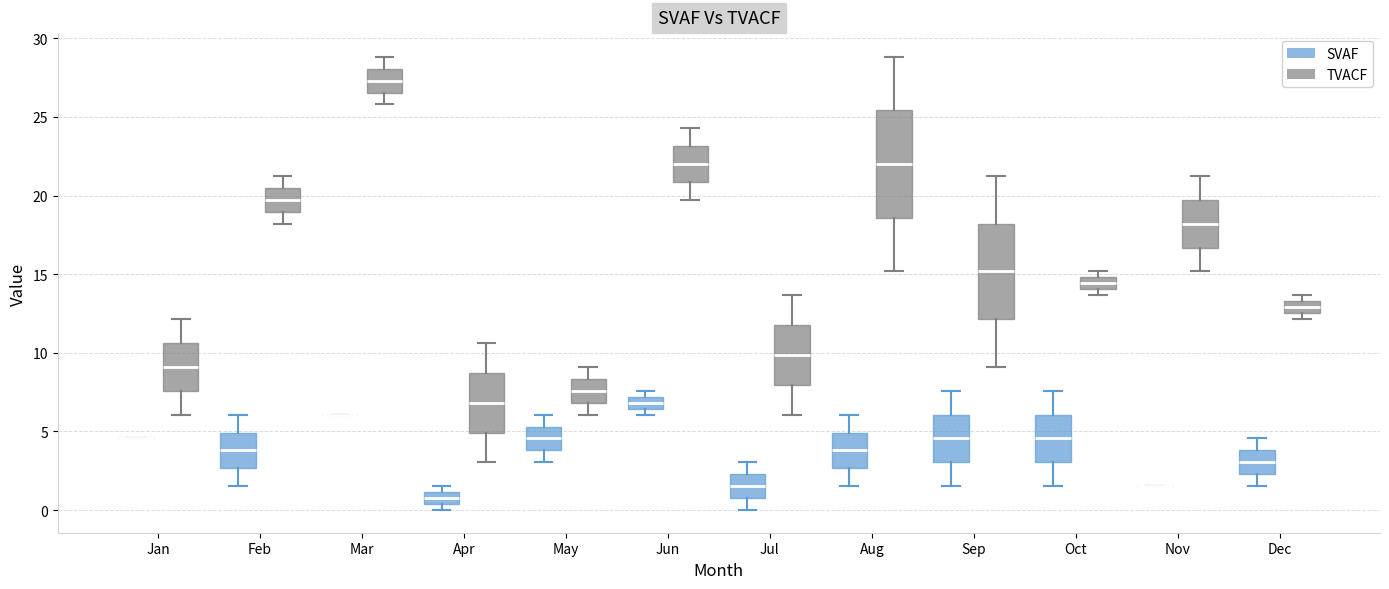

Where does the upper whisker of the box for Jan (TVACF) end on the y-axis? The values are not printed on the chart, so give them approximately, as read against the axis.

12.0